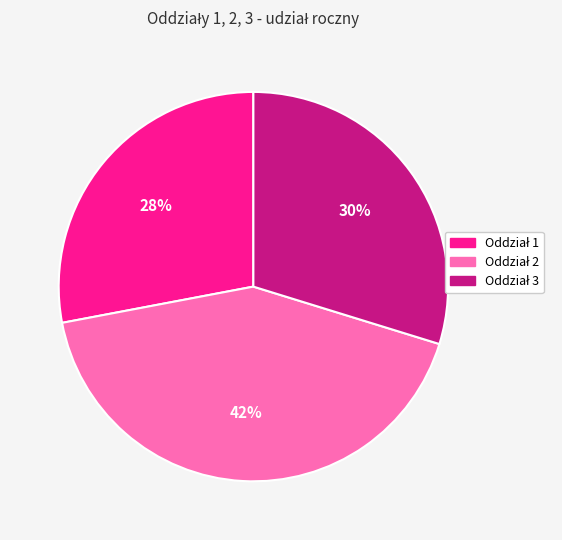

Is there any slice that represents more than half of the pie?

No